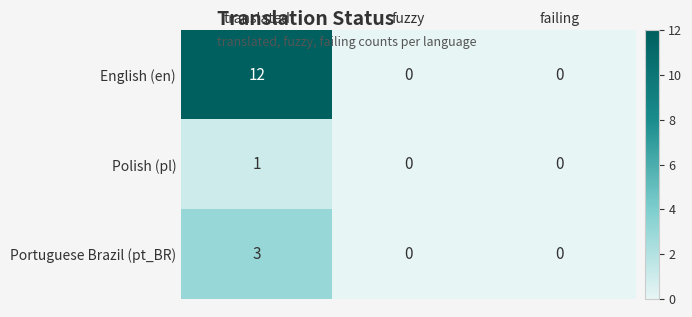

Which series has the widest spread of values?

English (en)